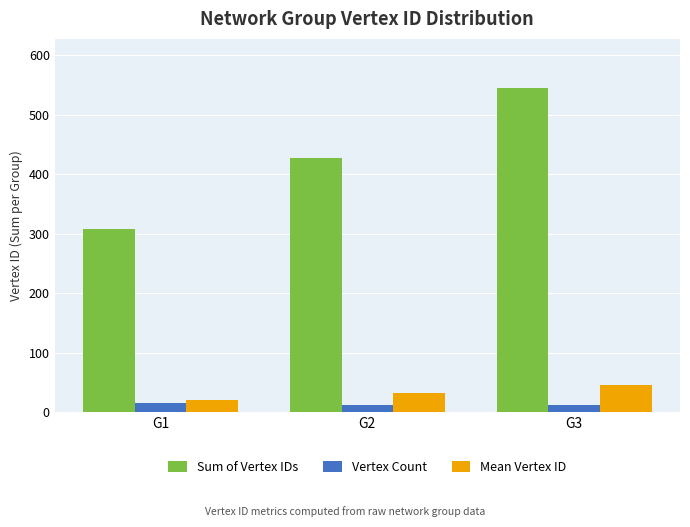

Which category has the lowest value in the Mean Vertex ID series?

G1